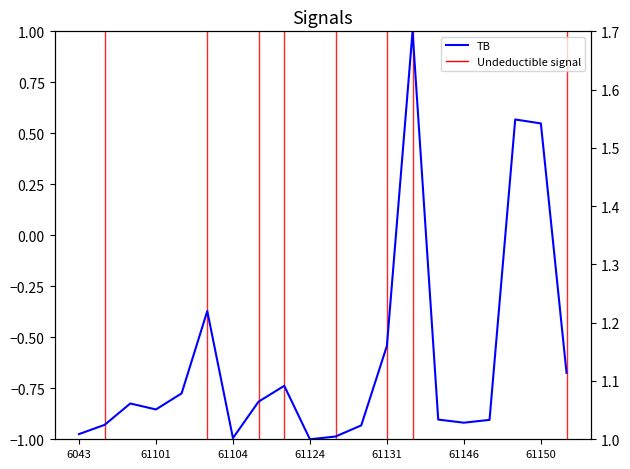

What is the change in value from 61101 to 10?

-0.1